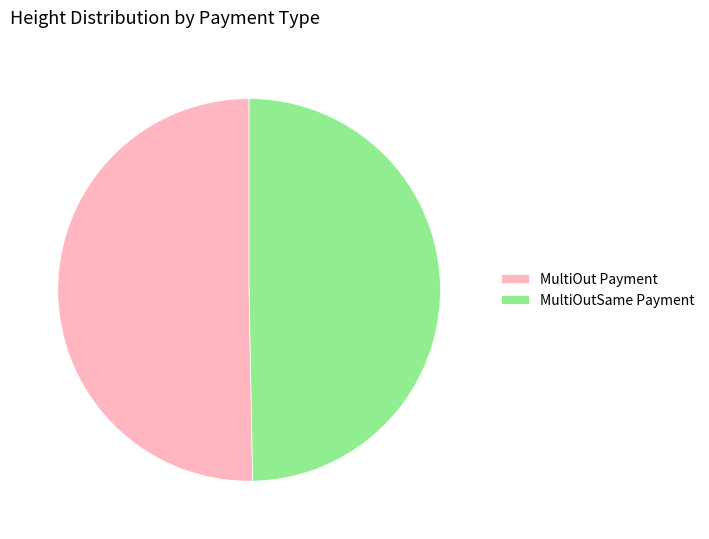

Rank the categories by value from lowest to highest.

MultiOutSame Payment, MultiOut Payment